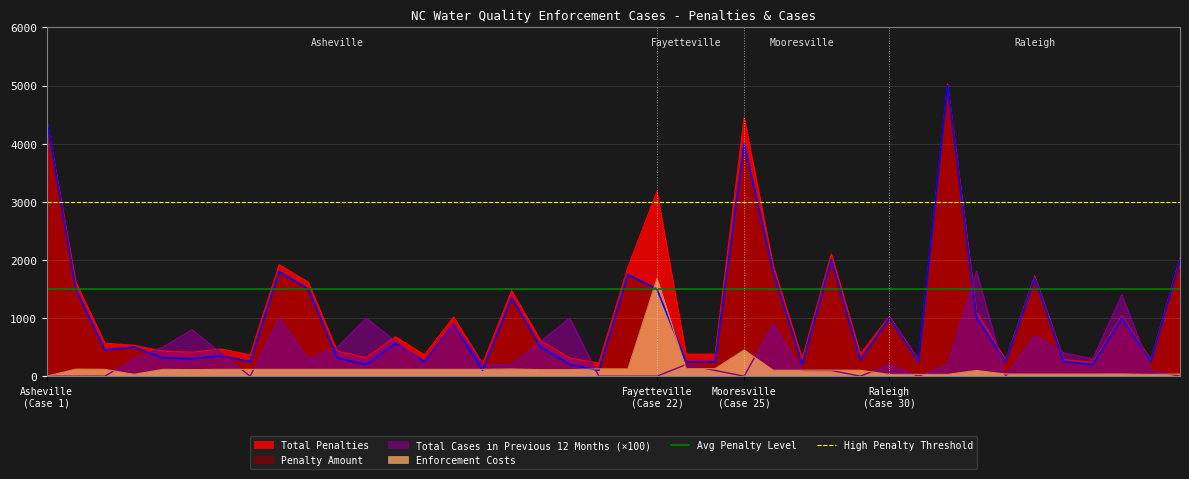

Where does the Penalty Amount series first go above 500?

Asheville
(Case 1)